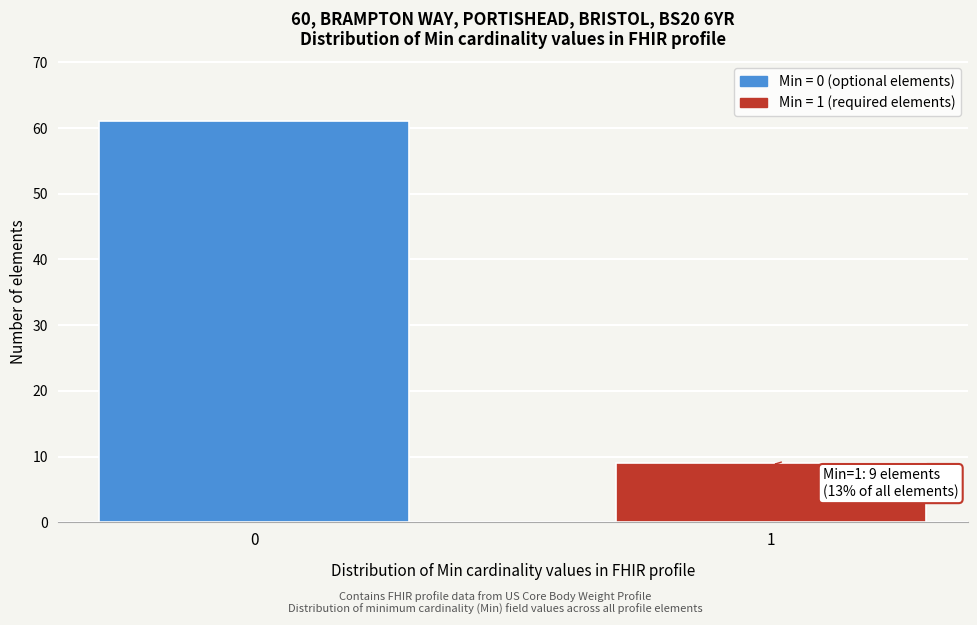

Reading left to right, transcribe all the data shown in this chart.

61	9